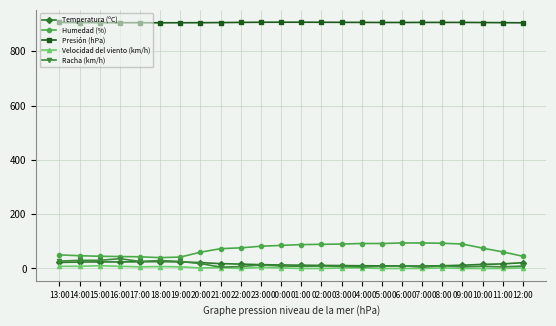

What is the maximum value for Temperatura (ºC)?

25.3